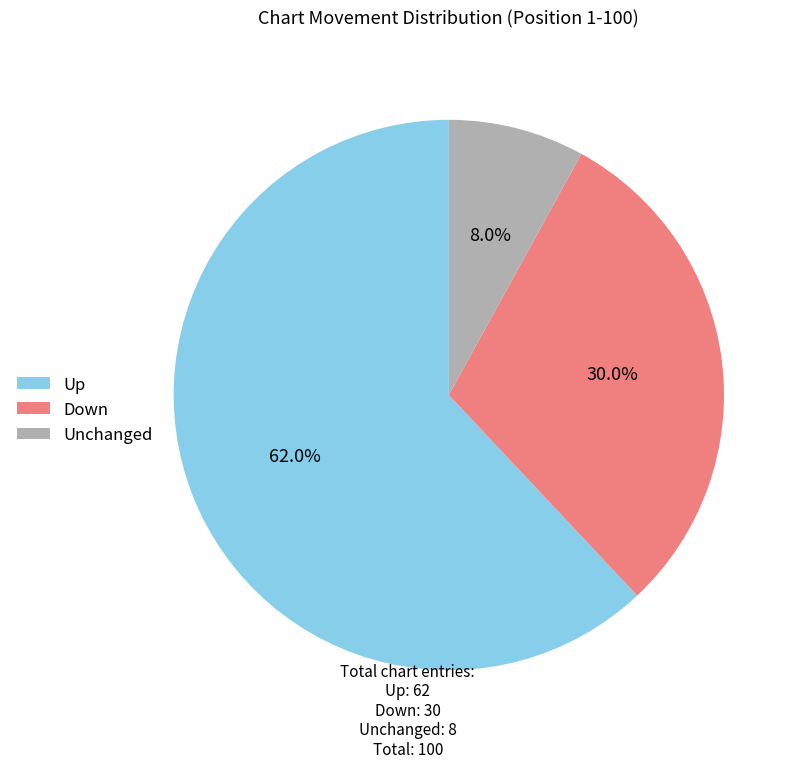

Does any single category account for the majority?

Yes